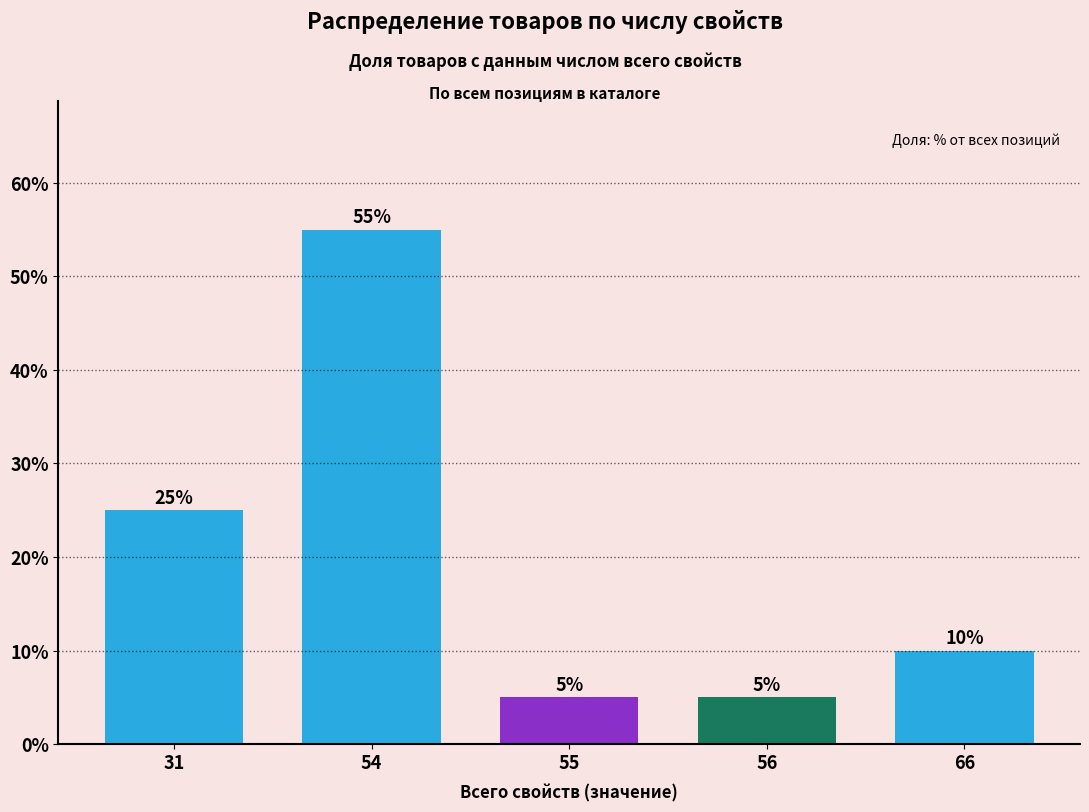

What is the value of the 1st bar from the left?

25.0